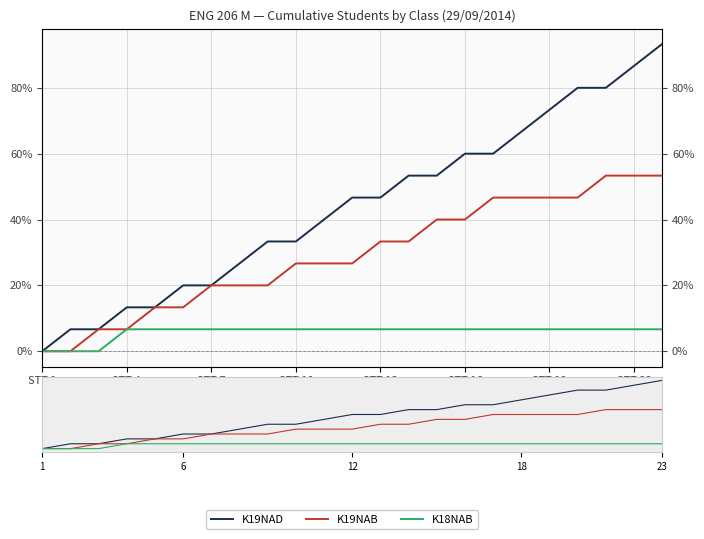

List the series in order of their peak value, lowest first.

K18NAB, K19NAB, K19NAD